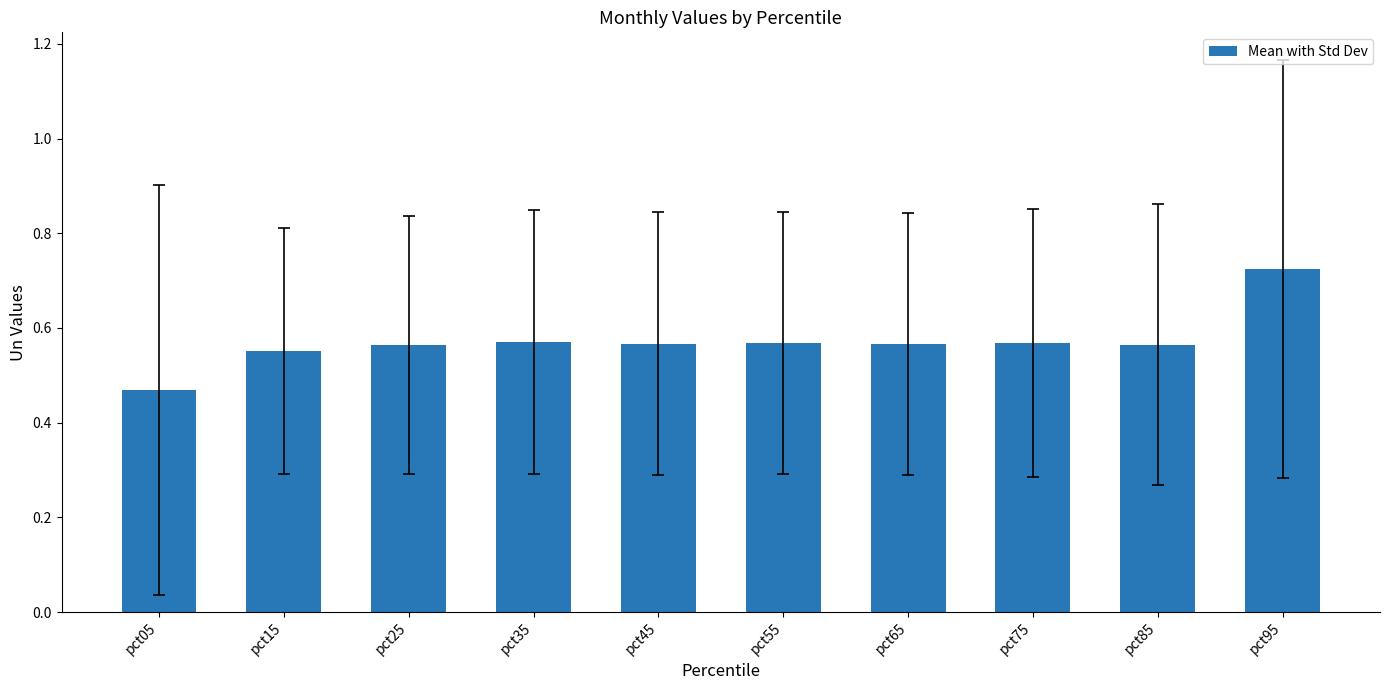

Count the values in the range 0 to 1.

10